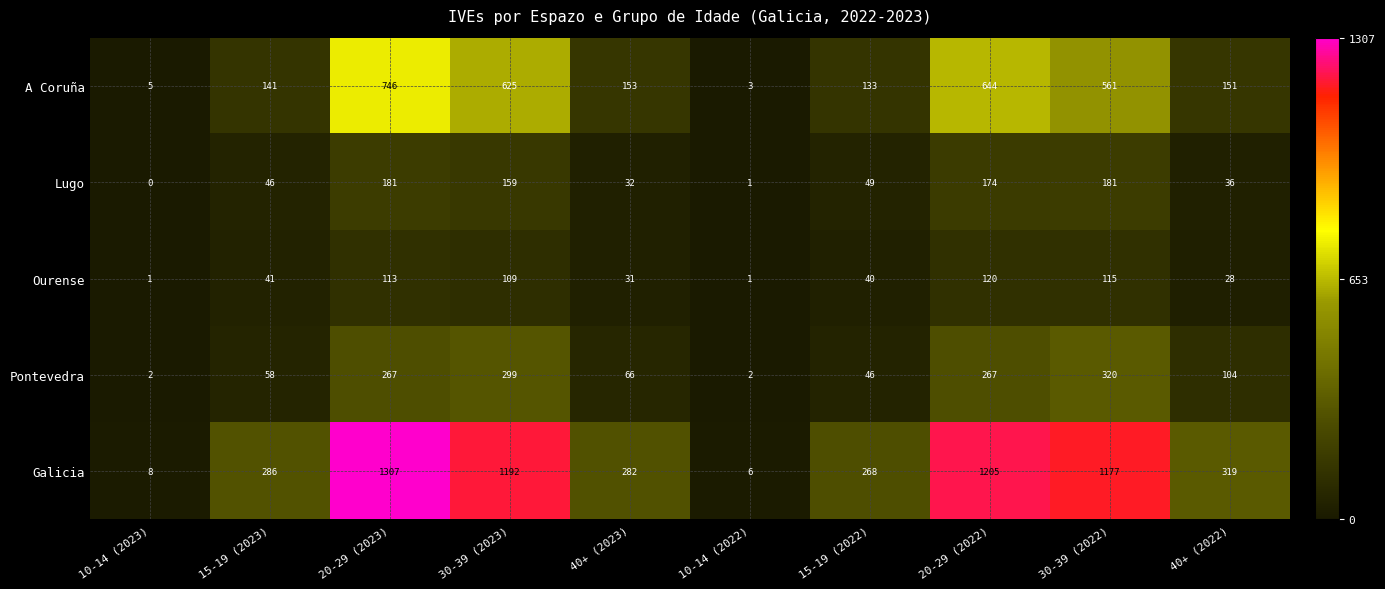

Where is Galicia nearest to the value 656?

40+ (2022)